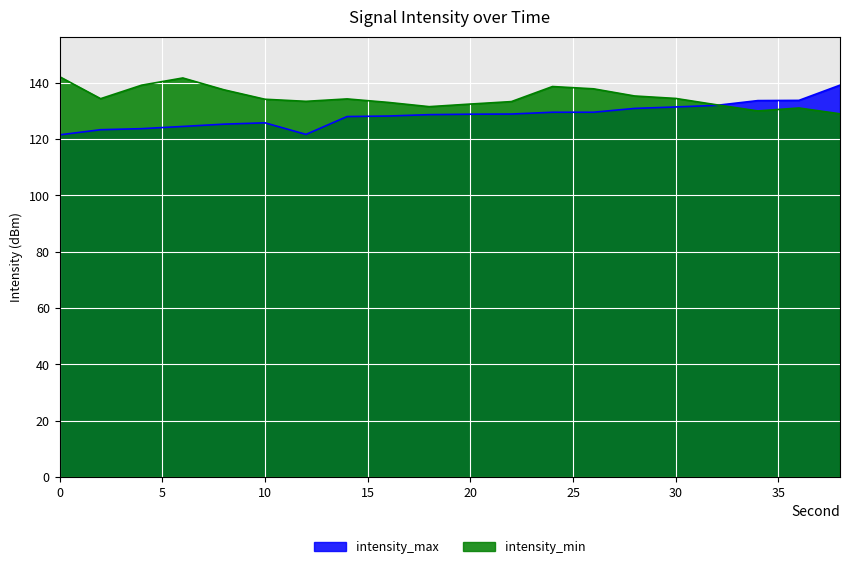

In intensity_min, how many points are higher than both neighbors (excluding endpoints)?

4